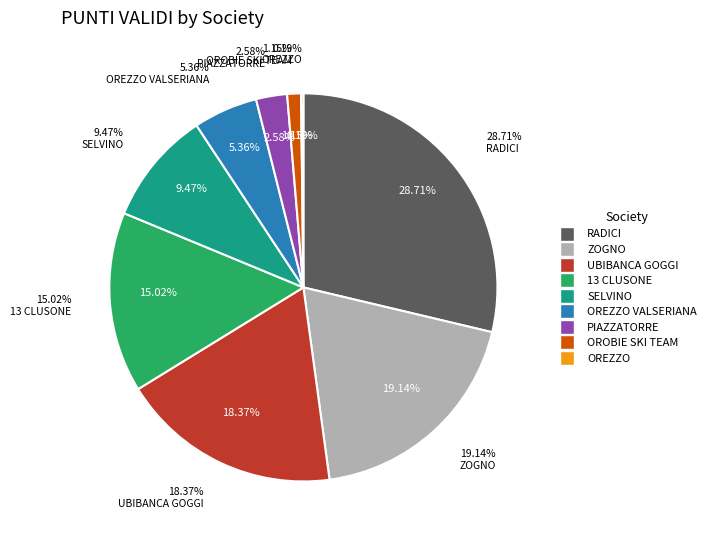

What is the largest slice in the pie chart?

RADICI